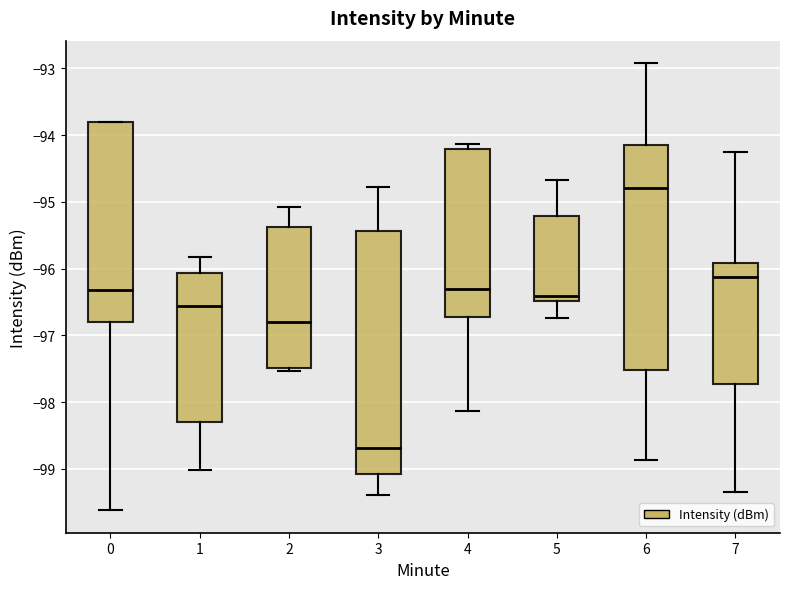

Reading left to right, transcribe this box plot: for each box, give where its median line is, the range the box spans, and where its two whiskers end, as read against the y-axis. The values are not printed on the chart, so give them approximately, as read against the axis.

0: median -96.3, box -96.8 to -93.8, whiskers -99.6 to -93.8
1: median -96.6, box -98.3 to -96.1, whiskers -99.0 to -95.8
2: median -96.8, box -97.5 to -95.4, whiskers -97.5 (just below the box's lower edge) to -95.1
3: median -98.7, box -99.1 to -95.4, whiskers -99.4 to -94.8
4: median -96.3, box -96.7 to -94.2, whiskers -98.1 to -94.1
5: median -96.4, box -96.5 to -95.2, whiskers -96.7 to -94.7
6: median -94.8, box -97.5 to -94.1, whiskers -98.9 to -92.9
7: median -96.1, box -97.7 to -95.9, whiskers -99.3 to -94.2